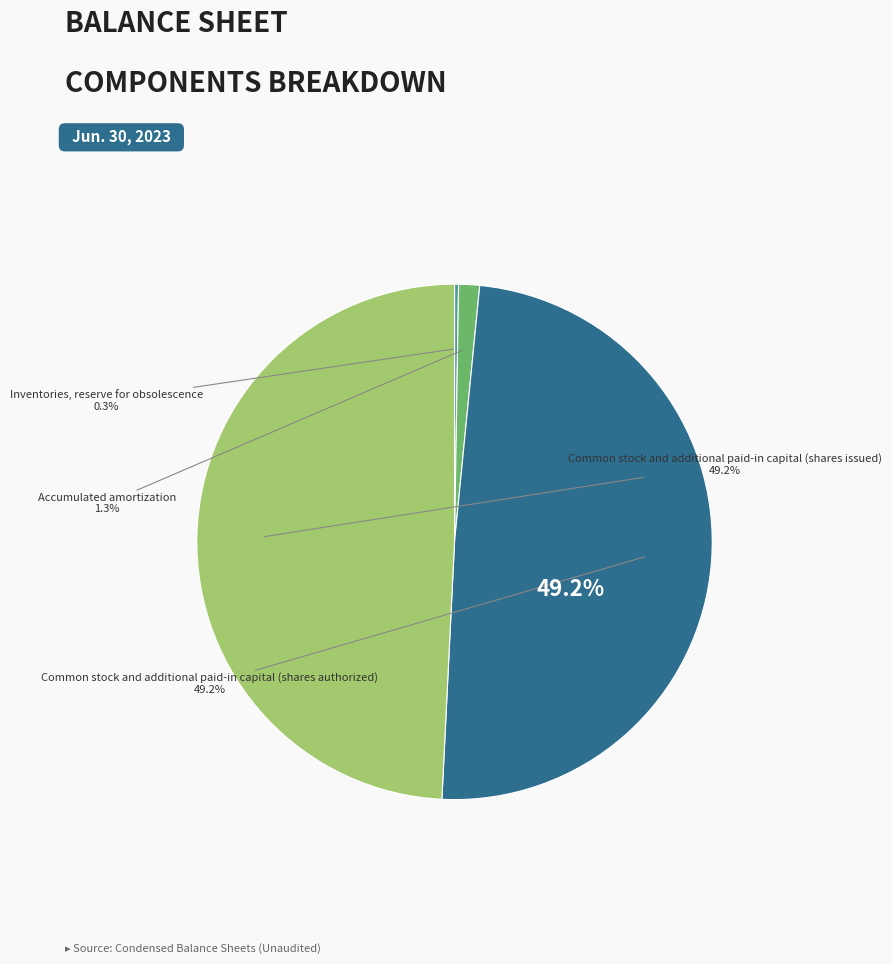

What percentage is NOT represented by Inventories, reserve for obsolescence?

99.7%